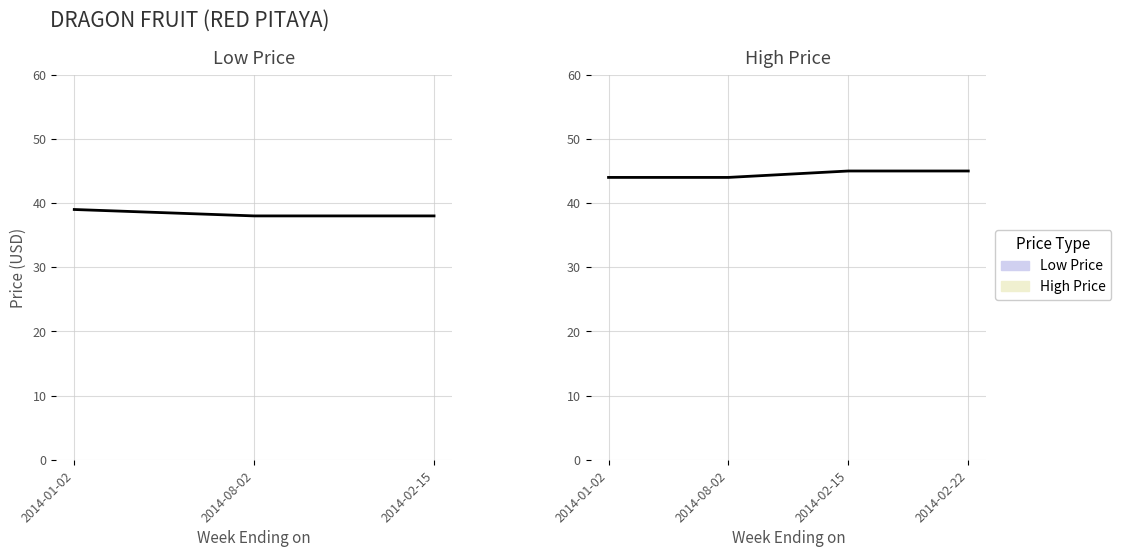

Rank the categories by value from highest to lowest.

2014-02-15, 2014-02-22, 2014-01-02, 2014-08-02